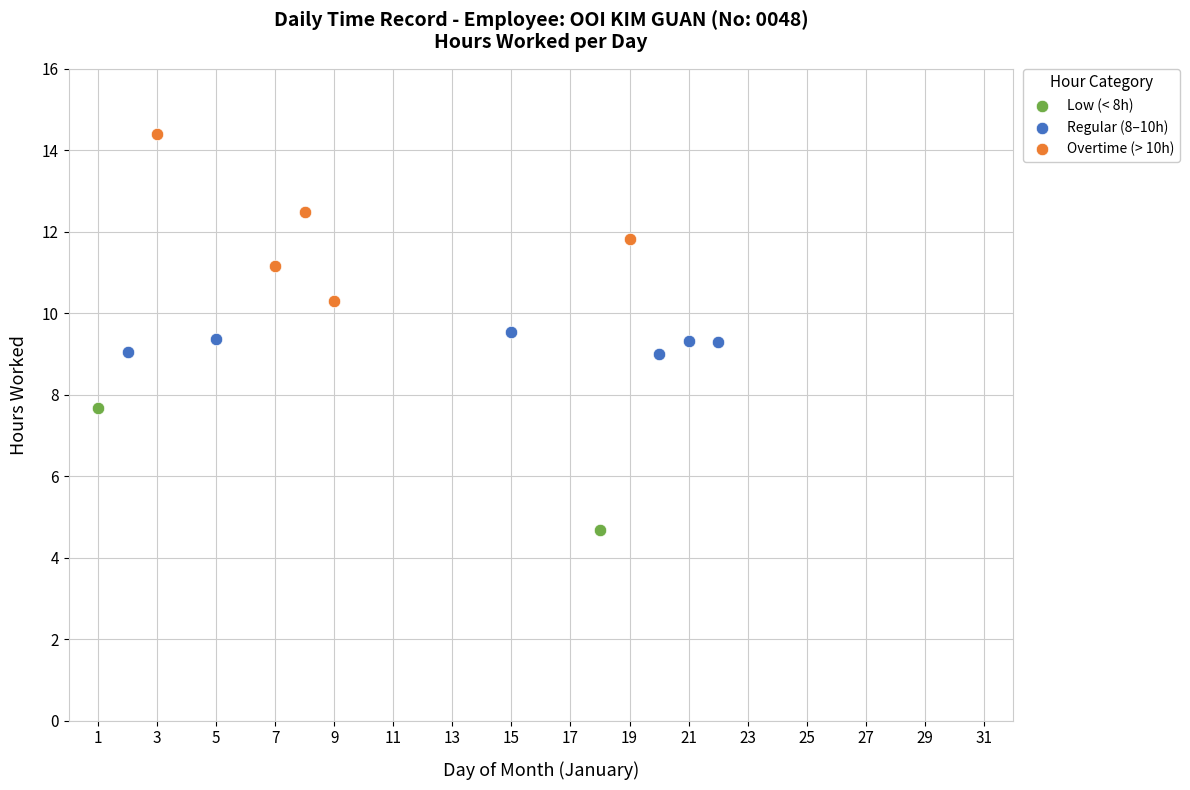

Which series contains the highest Y value?

Overtime (> 10h)